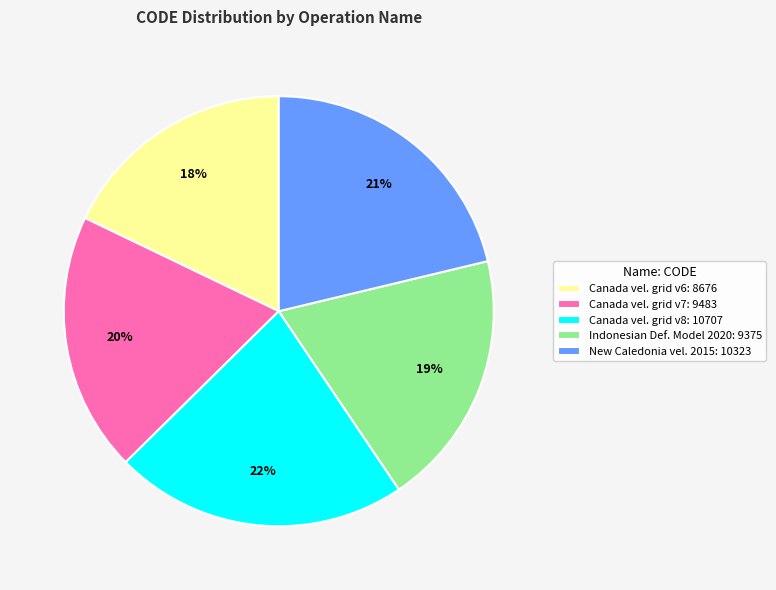

The Canada vel. grid v6: 8676 slice represents 8% of the pie. True or false?

False